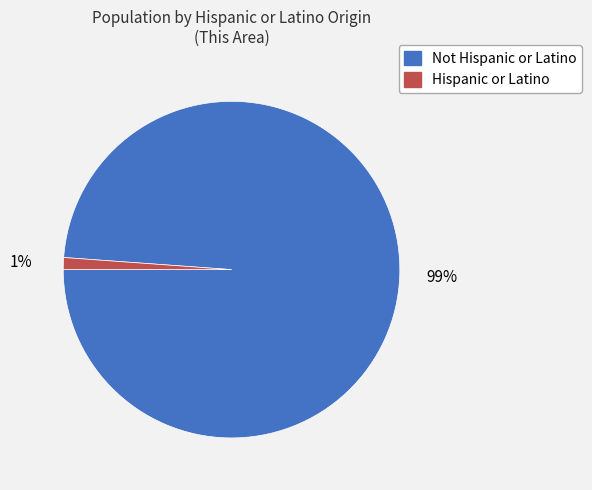

Which slice represents more than half of the pie?

Not Hispanic or Latino